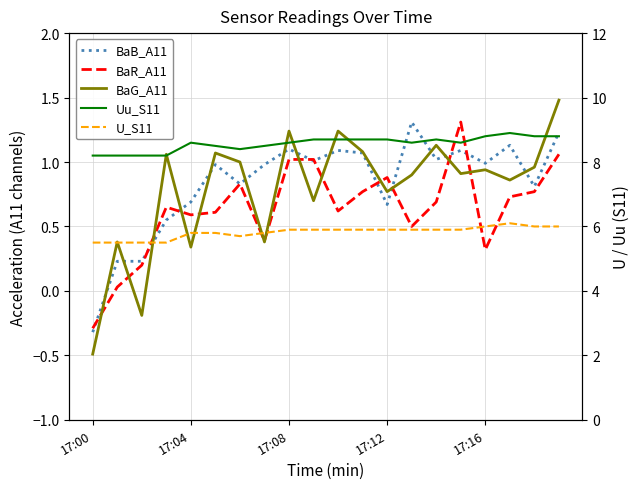

How many interior local peaks does the BaR_A11 series have?

4